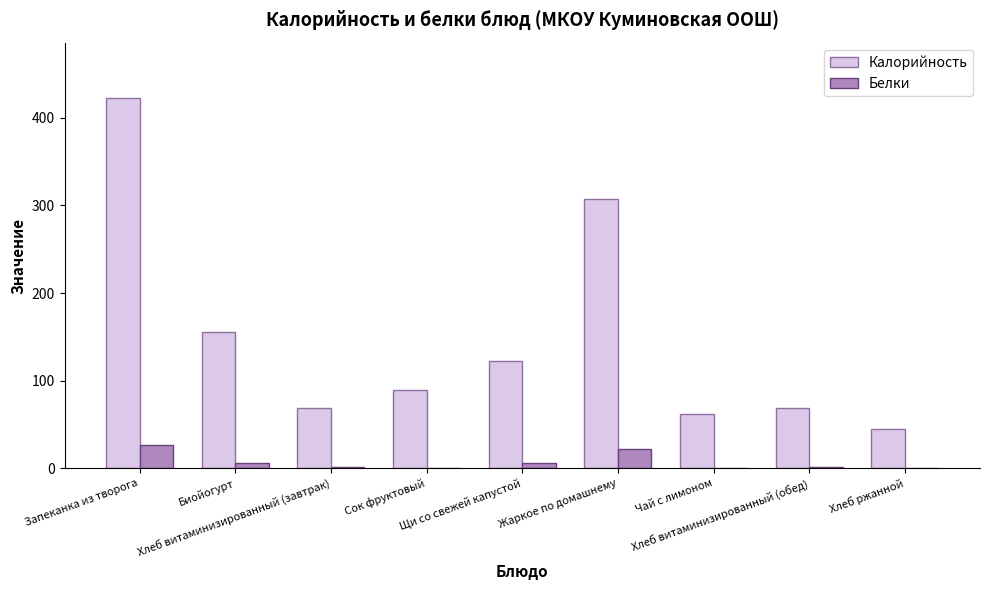

Where does the Калорийность series first go above 89?

Запеканка из творога